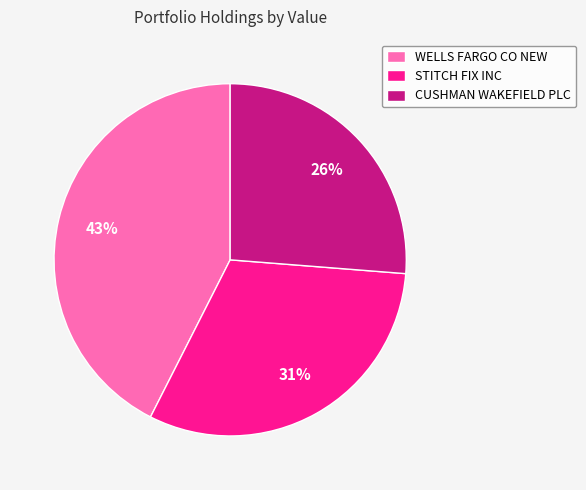

Is the sum of CUSHMAN WAKEFIELD PLC and WELLS FARGO CO NEW greater than half?

Yes